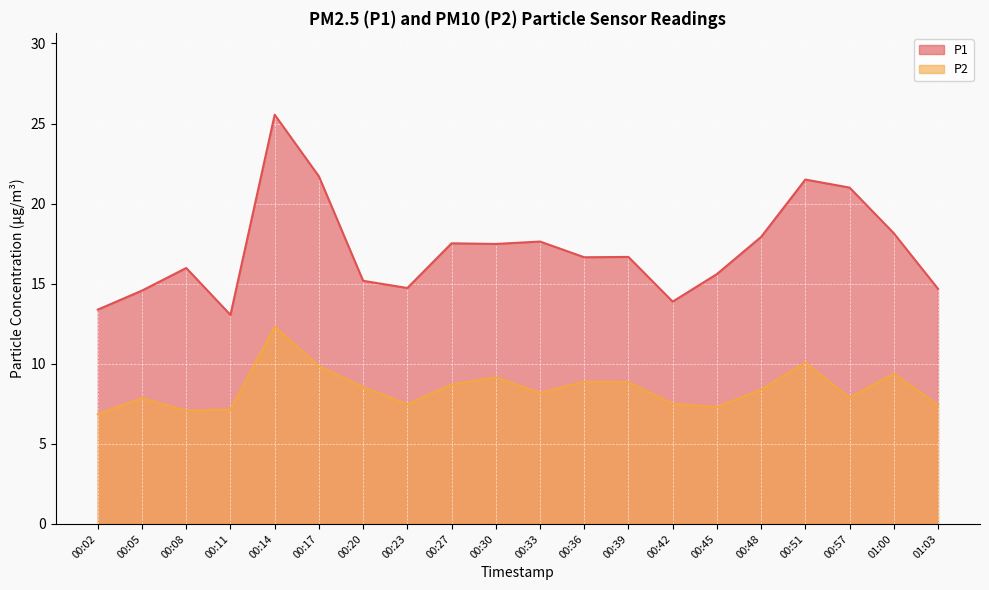

True or false: P1 and P2 cross at least once.

False